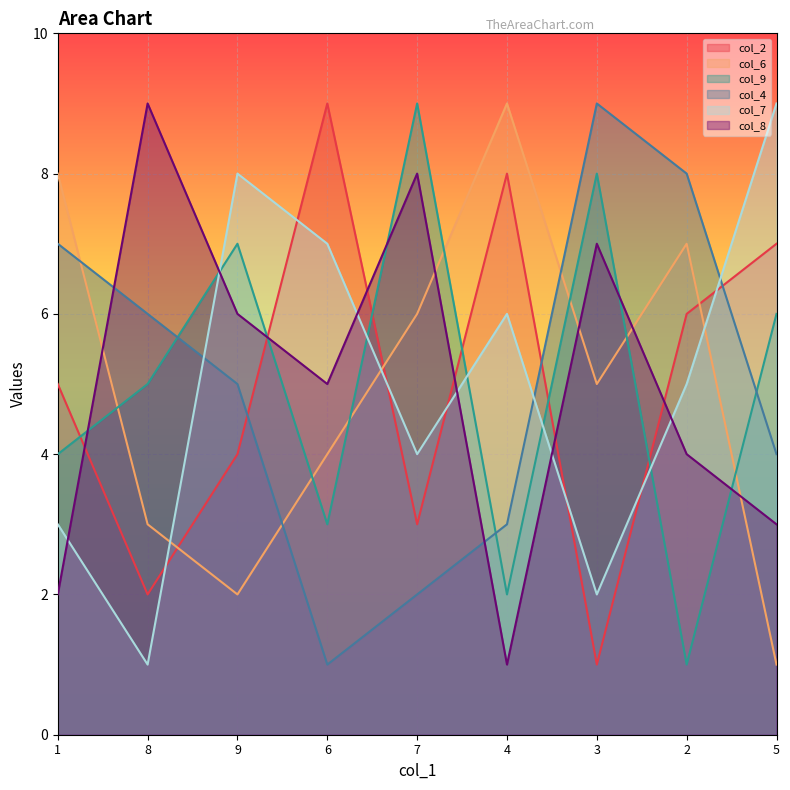

Where is col_2 nearest to the value 5?

1